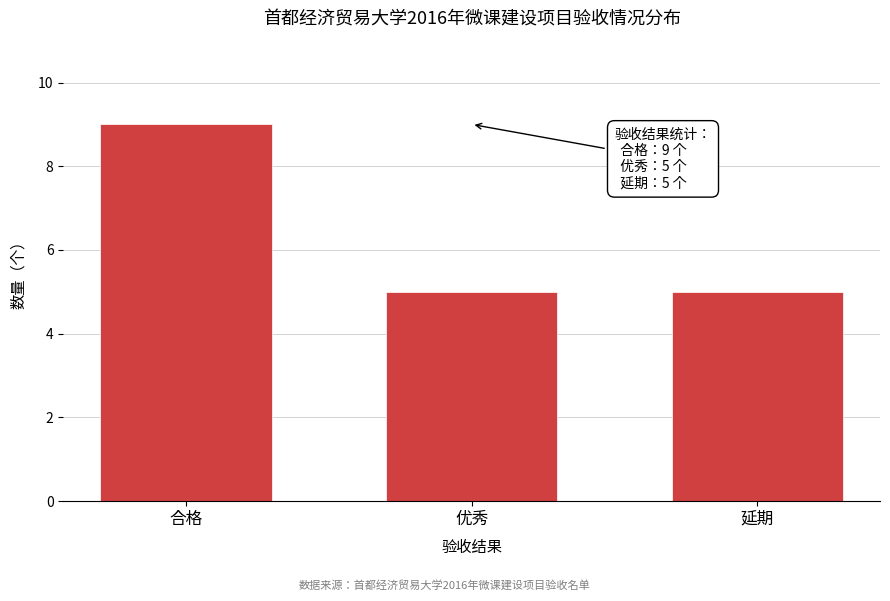

Reading left to right, transcribe all the data shown in this chart.

9	5	5